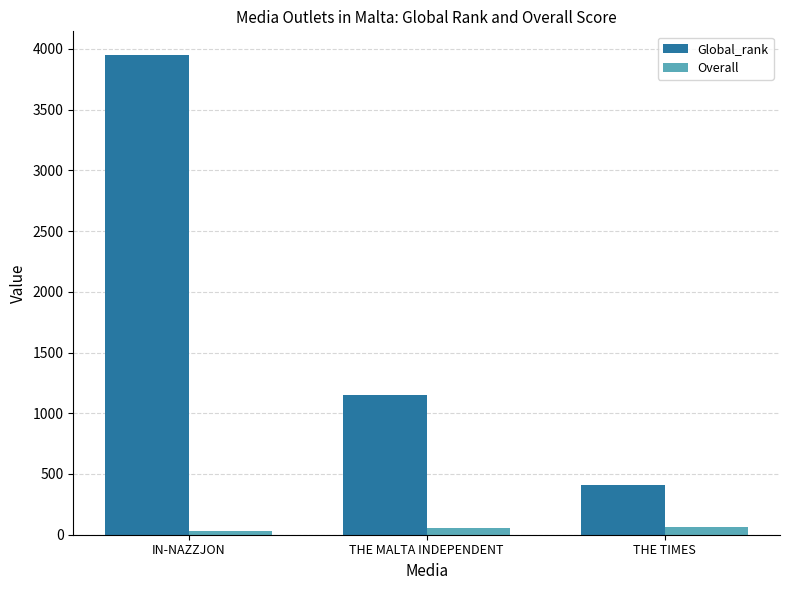

List the series in order of their overall mean, lowest first.

Overall, Global_rank